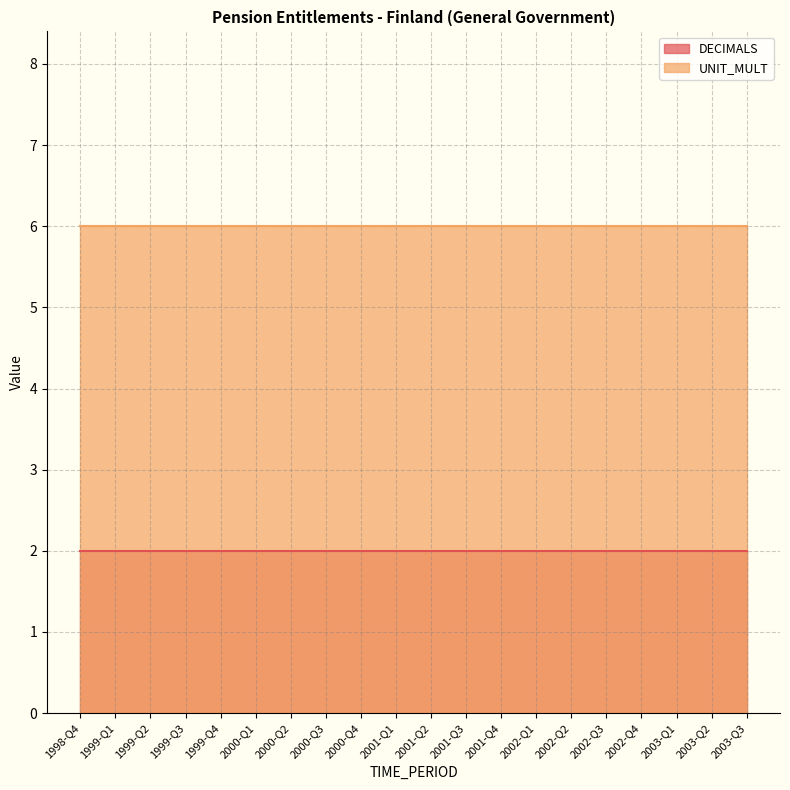

Reading right to left, what are all the values shown in this chart?

DECIMALS: 2	2	2	2	2	2	2	2	2	2	2	2	2	2	2	2	2	2	2	2
UNIT_MULT: 6	6	6	6	6	6	6	6	6	6	6	6	6	6	6	6	6	6	6	6